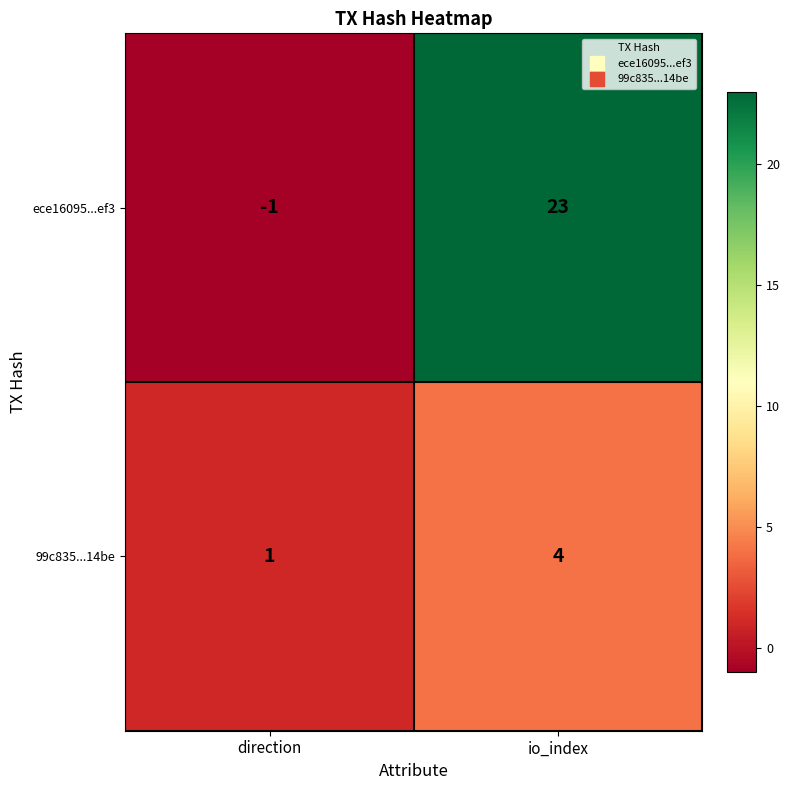

Which series has the largest range (max minus min)?

ece16095...ef3